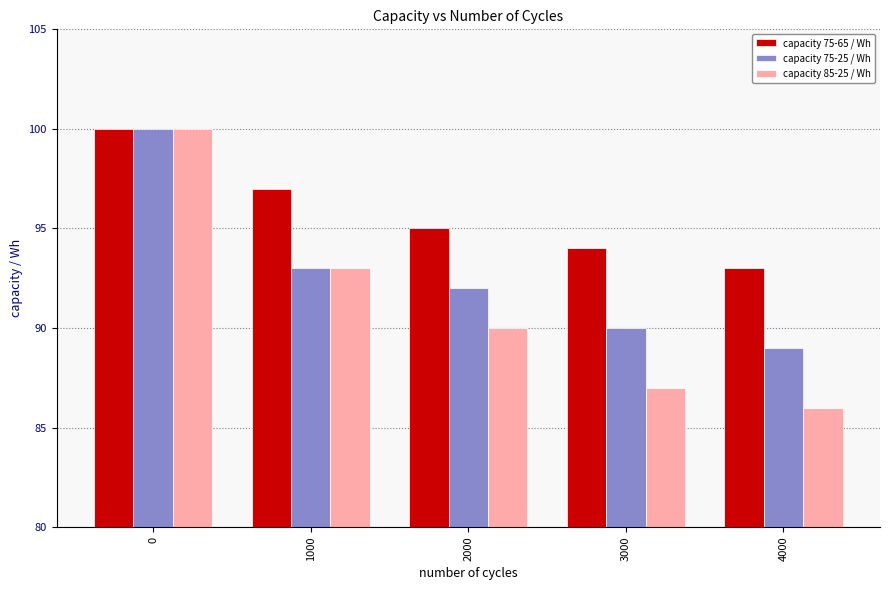

Count the number of categories in the chart.

5